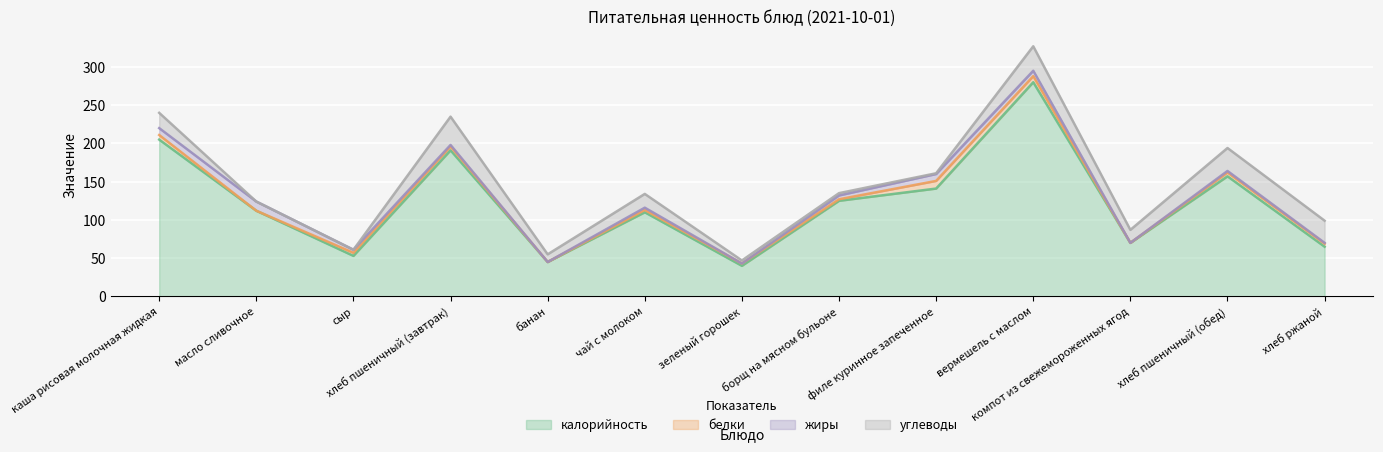

At хлеб пшеничный (завтрак), list the series in order from smallest to largest.

жиры, белки, углеводы, калорийность